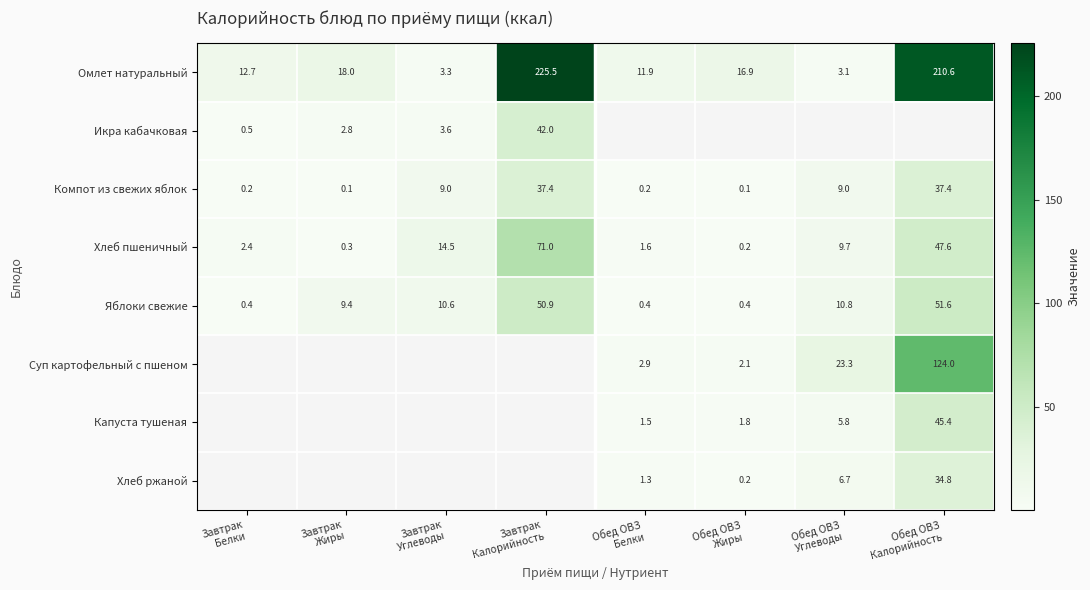

What is the maximum value for Хлеб пшеничный?

71.0